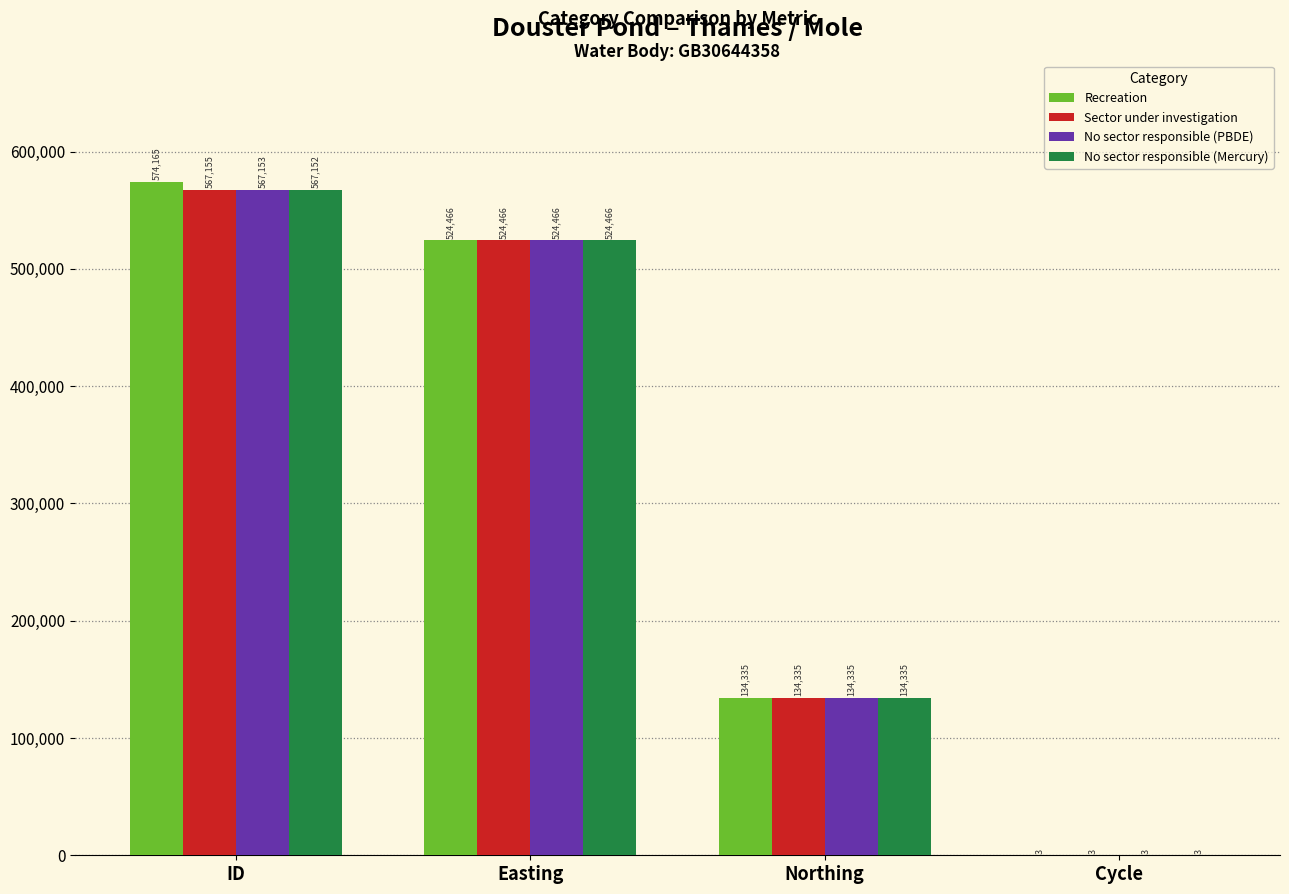

The No sector responsible (Mercury) series shows 790813 at ID. True or false?

False